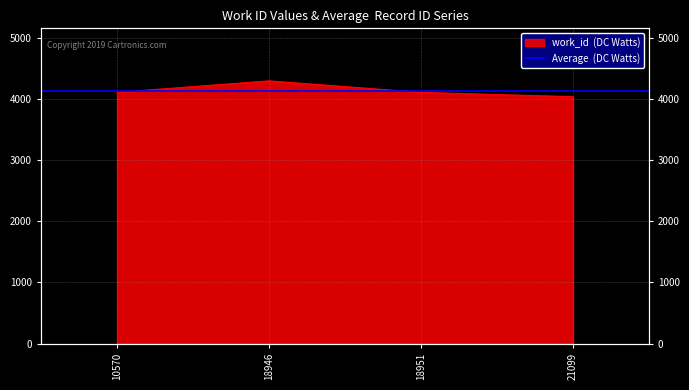

Approximately how many times larger is the value at 21099 compared to 10570?

1.0